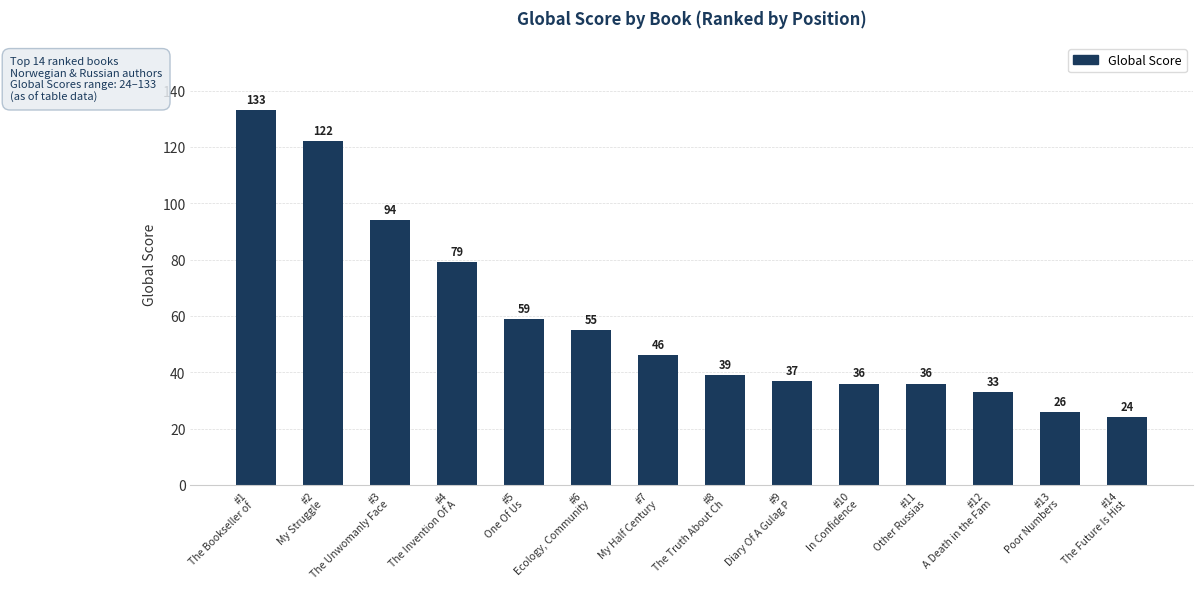

What is the sum of all values?

819